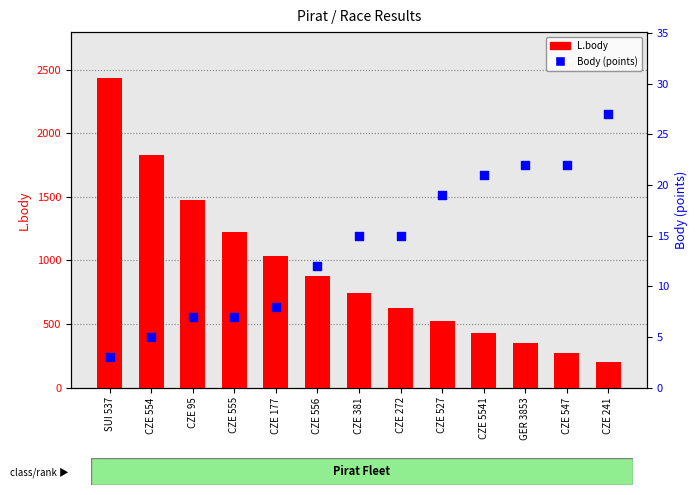

What are all the series names shown in the legend?

L.body, Body